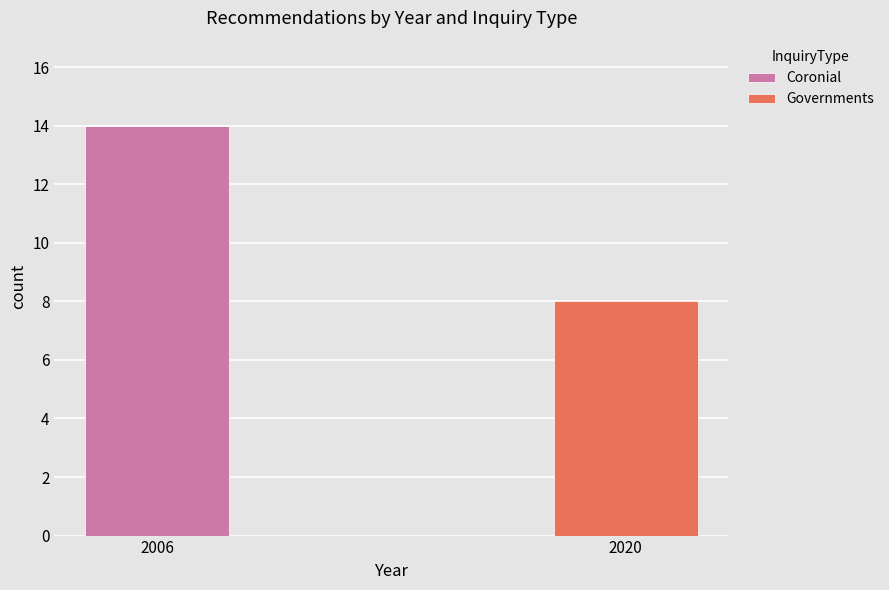

Reading right to left, transcribe the values for Coronial.

2020=0	2006=14